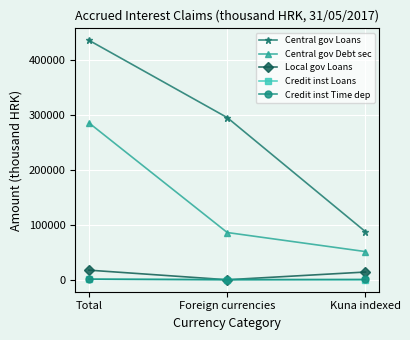

Which series has the widest spread of values?

Central gov Loans